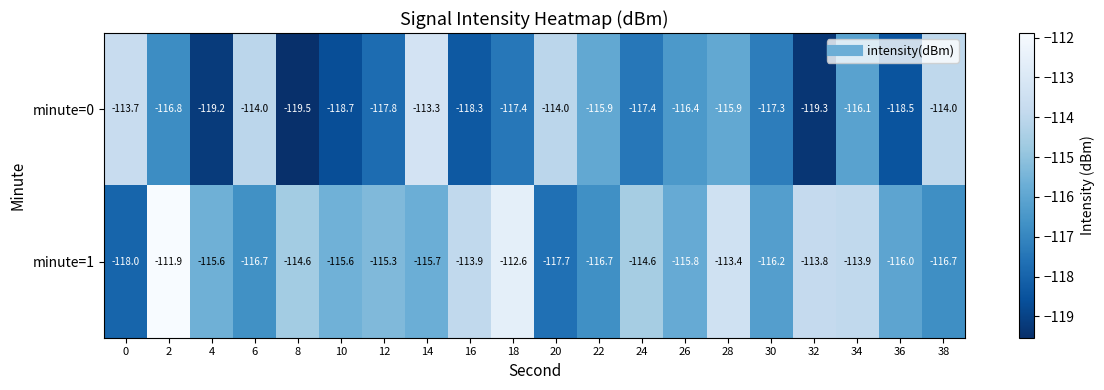

What is the average value of the minute=1 series?

-115.2